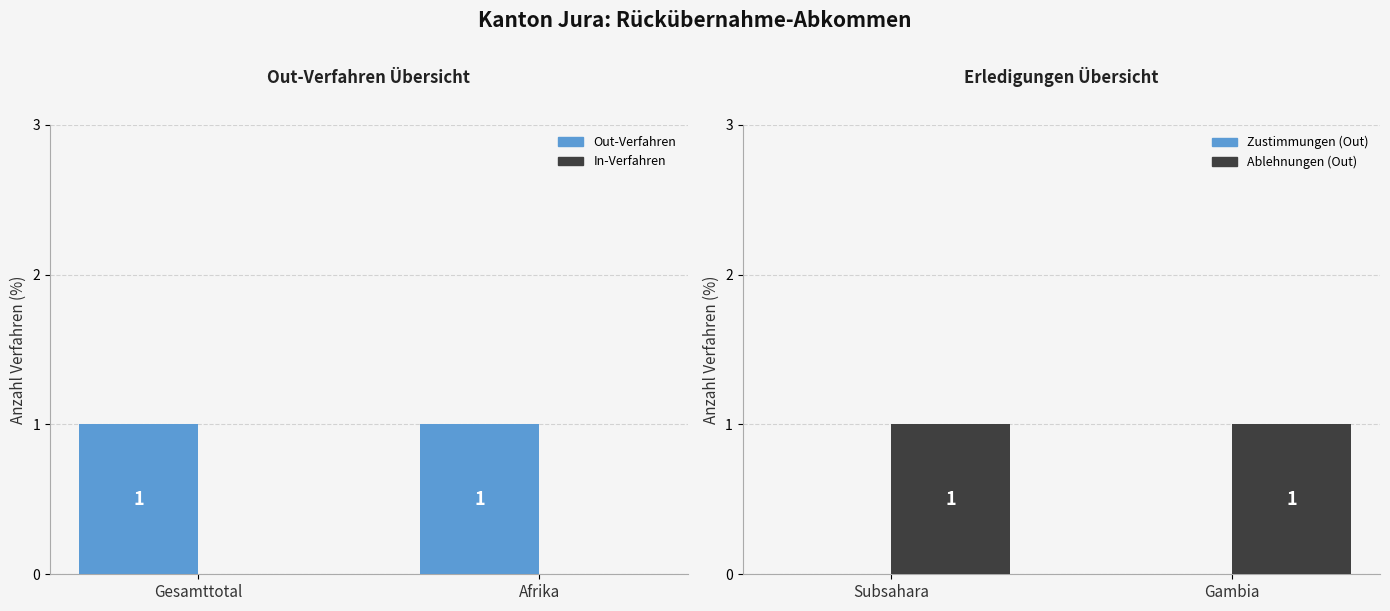

Which series has the largest range (max minus min)?

Out-Verfahren